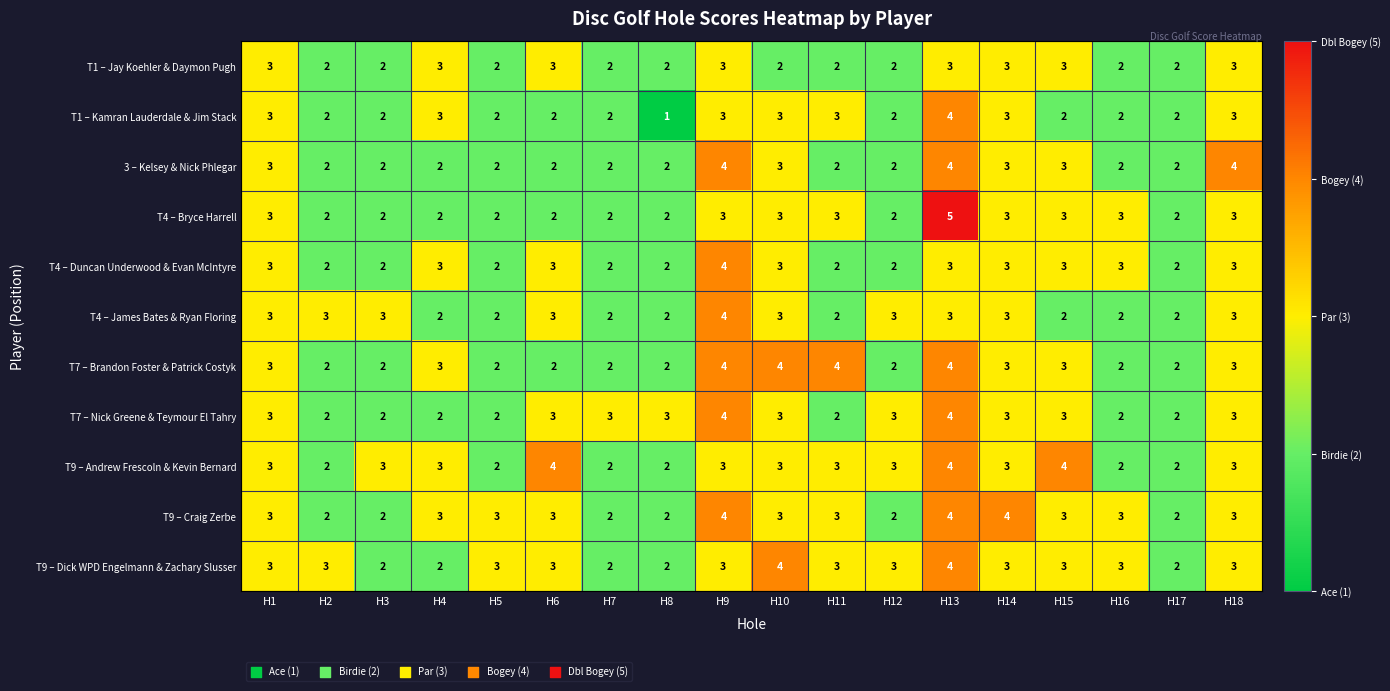

The value of T9 – Dick WPD Engelmann & Zachary Slusser at H11 is 4. True or false?

False